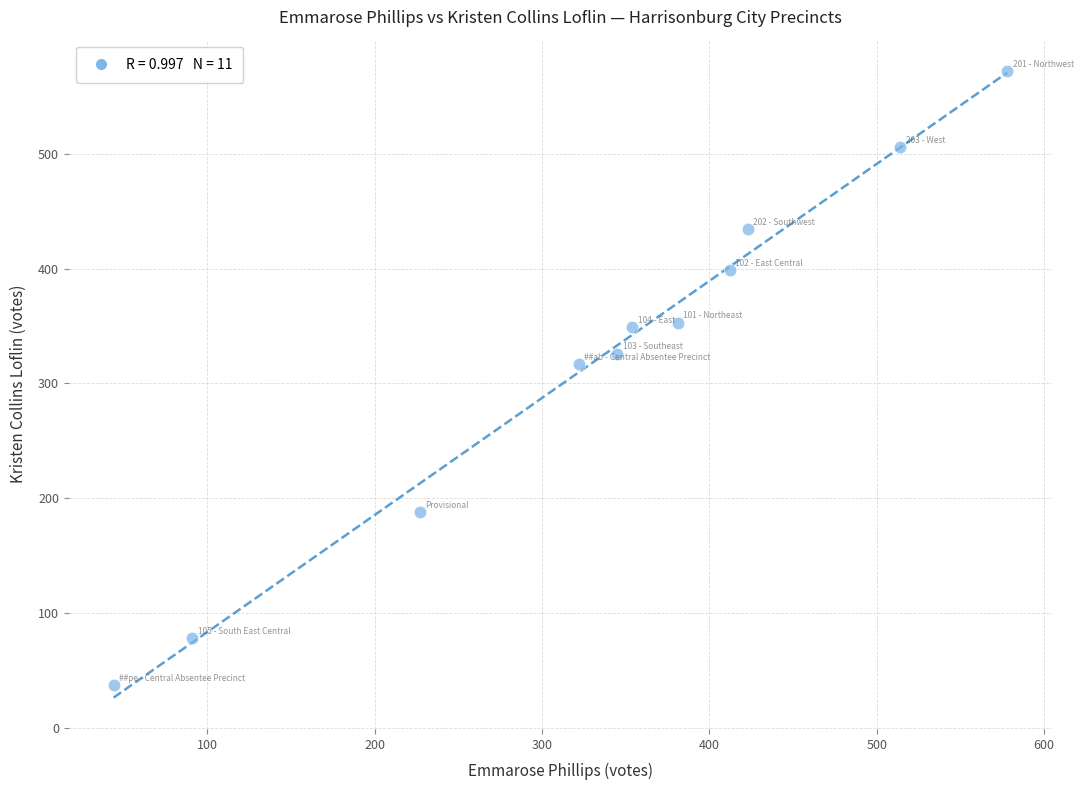

What is the average X value?

336